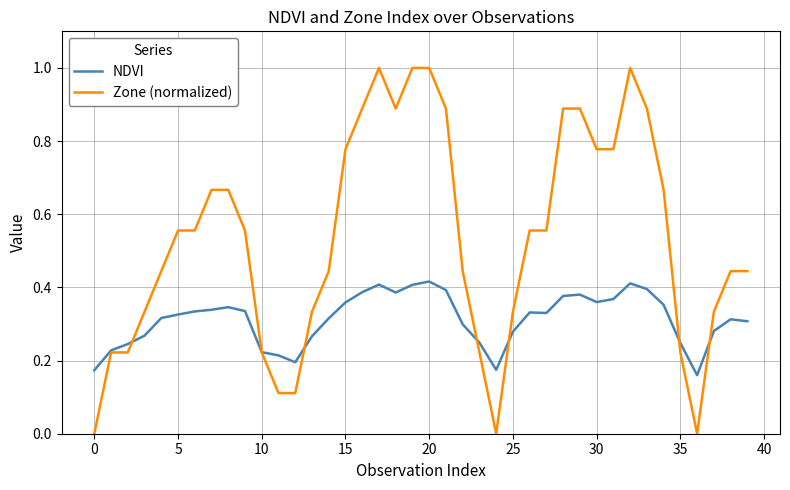

Which series has the largest range (max minus min)?

Zone (normalized)